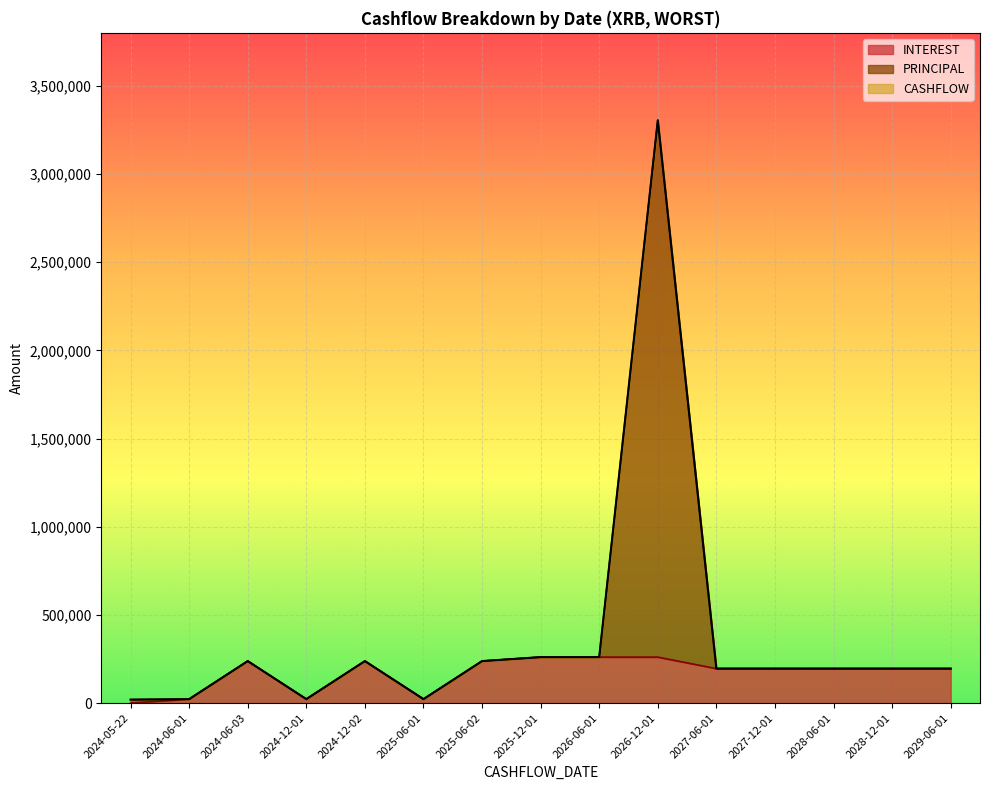

At which category does INTEREST reach its first local peak?

2024-06-03